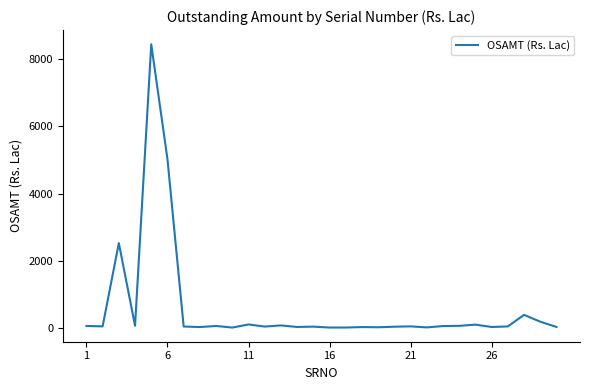

What is the maximum value shown in the chart?

8440.7